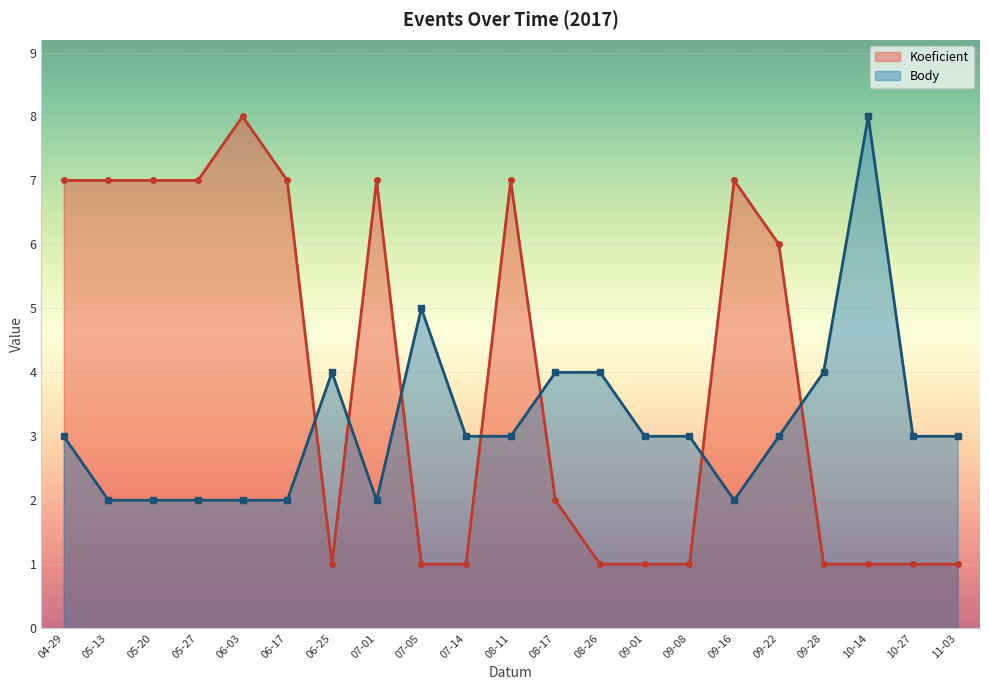

List the series in order of their overall mean, lowest first.

Body, Koeficient